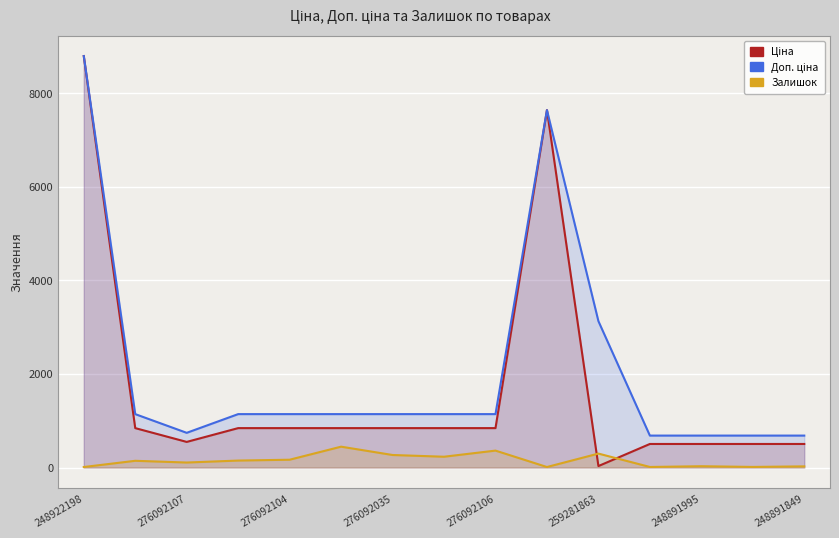

Where does the Доп. ціна series first go above 1142?

248922198